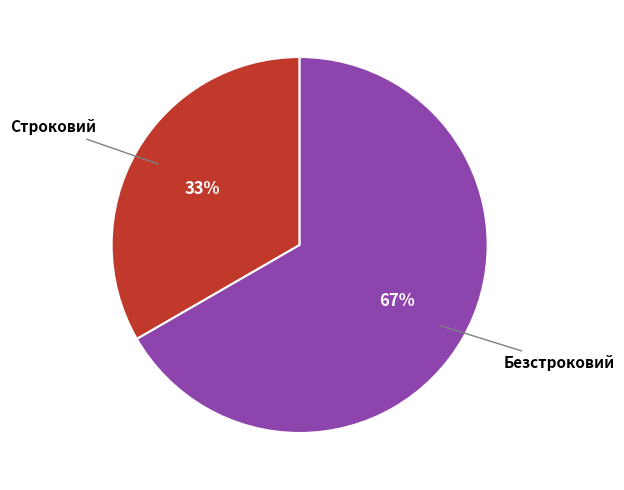

Is there a majority slice in this chart?

Yes